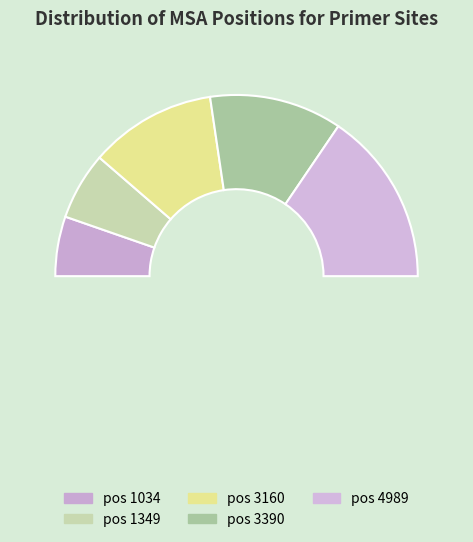

Is there a majority slice in this chart?

No